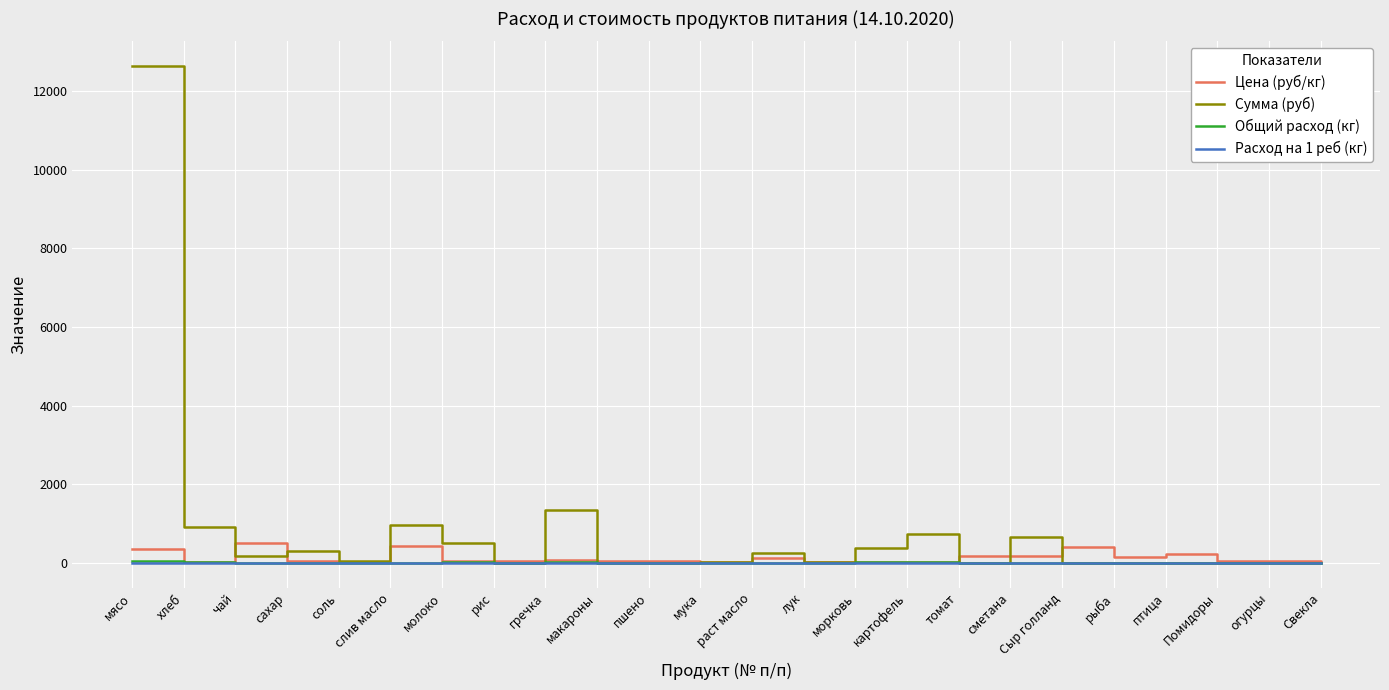

True or false: Общий расход (кг) has a value of 0.0 at огурцы.

True